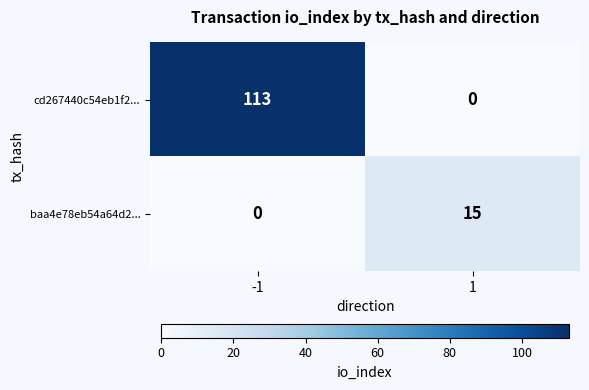

Reading right to left, what are all the values shown in this chart?

cd267440c54eb1f2...: 1=0	-1=113
baa4e78eb54a64d2...: 1=15	-1=0